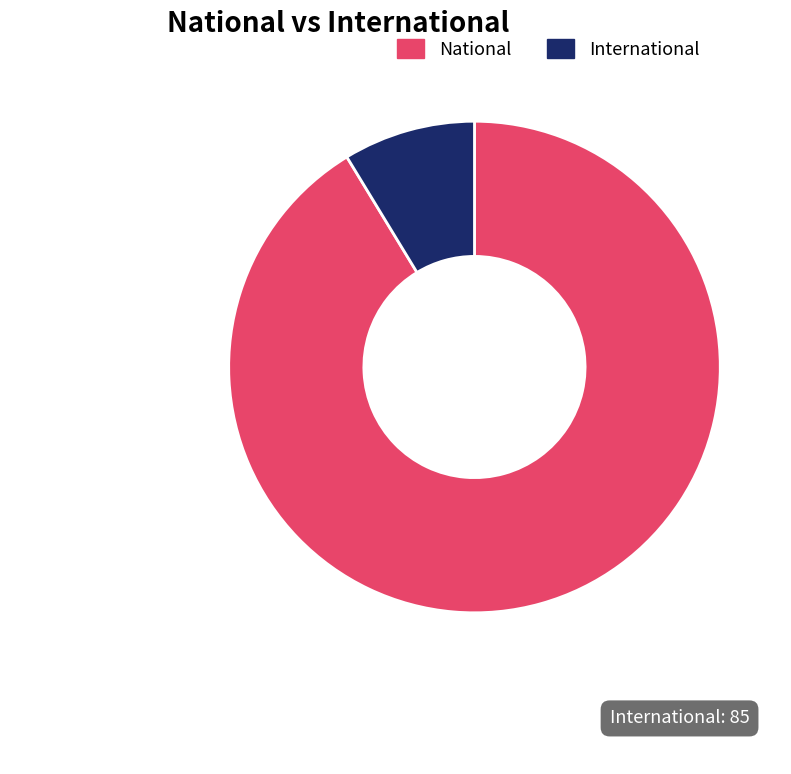

Rank the categories by value from lowest to highest.

International, National